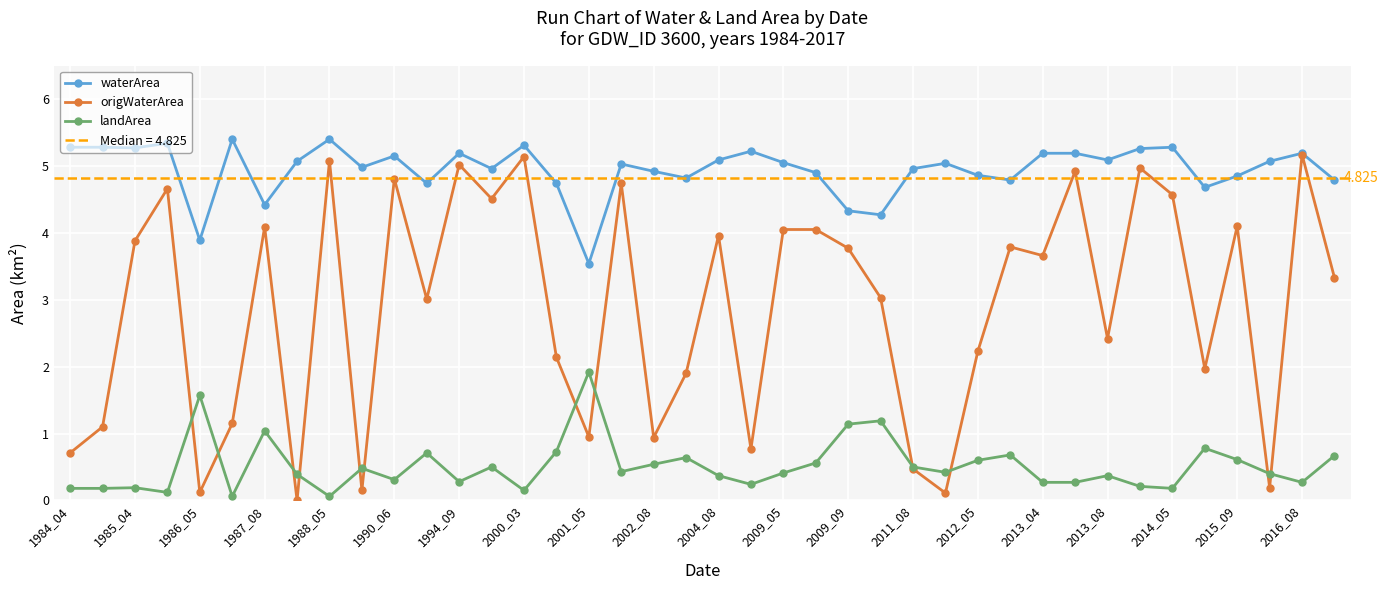

Where is waterArea nearest to the value 4?

1986_05